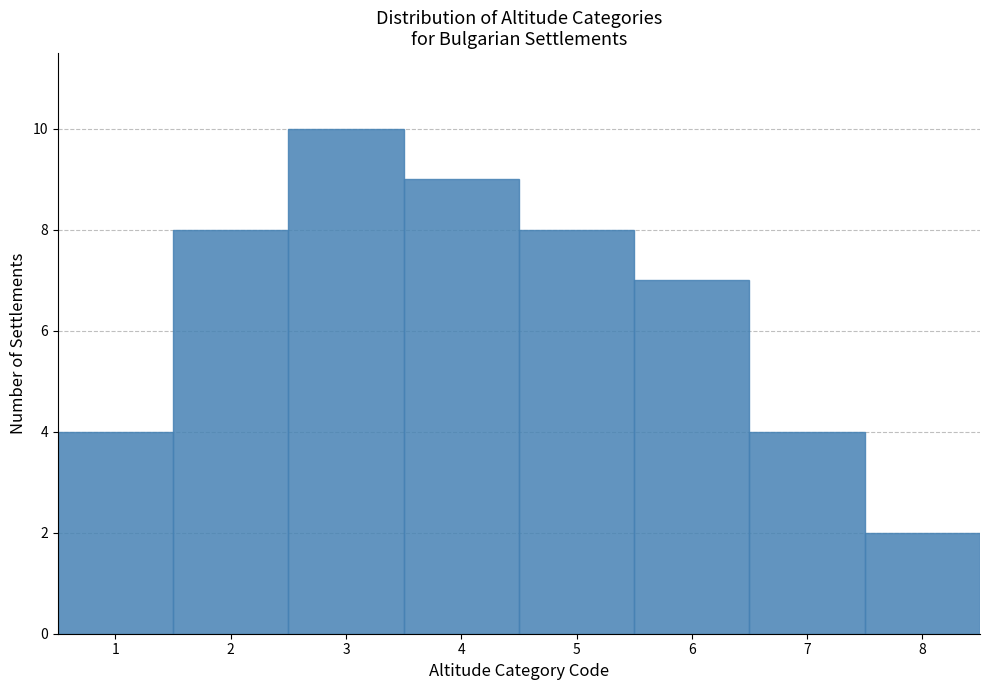

Reading left to right, transcribe this chart: for each bar, give the range it covers on the x-axis and its height. The values are not printed on the chart, so give them approximately, as read against the axis.

0.5 to 1.5: 4
1.5 to 2.5: 8
2.5 to 3.5: 10
3.5 to 4.5: 9
4.5 to 5.5: 8
5.5 to 6.5: 7
6.5 to 7.5: 4
7.5 to 8.5: 2